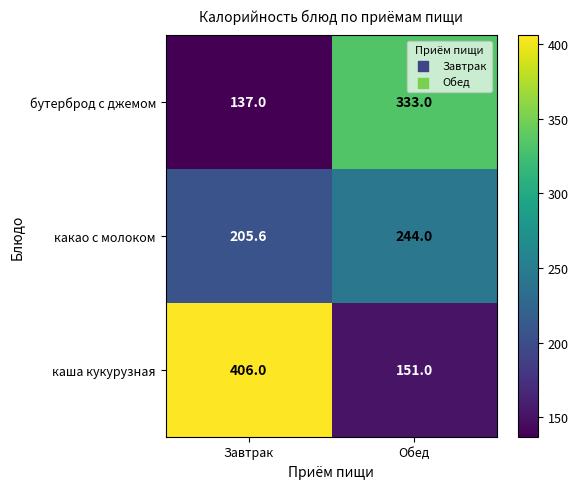

What is the minimum value shown in the chart?

137.0